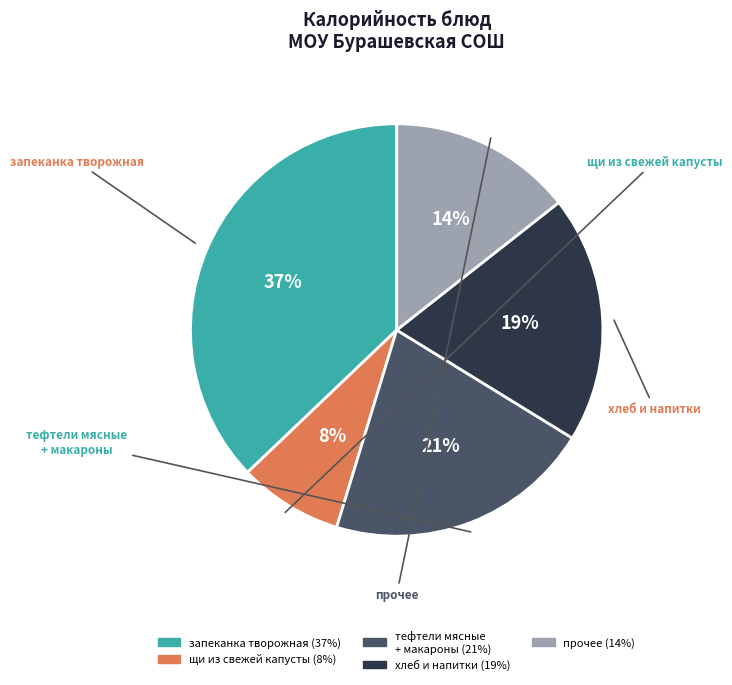

How many slices are in this pie chart?

5